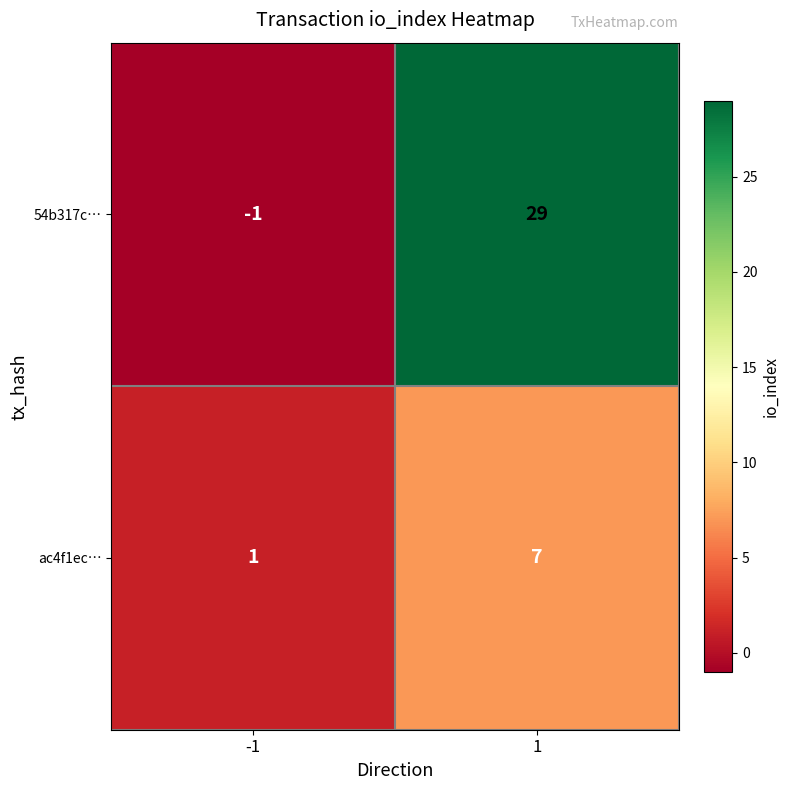

Reading left to right, extract all data points from this chart.

54b317c…: -1	29
ac4f1ec…: 1	7